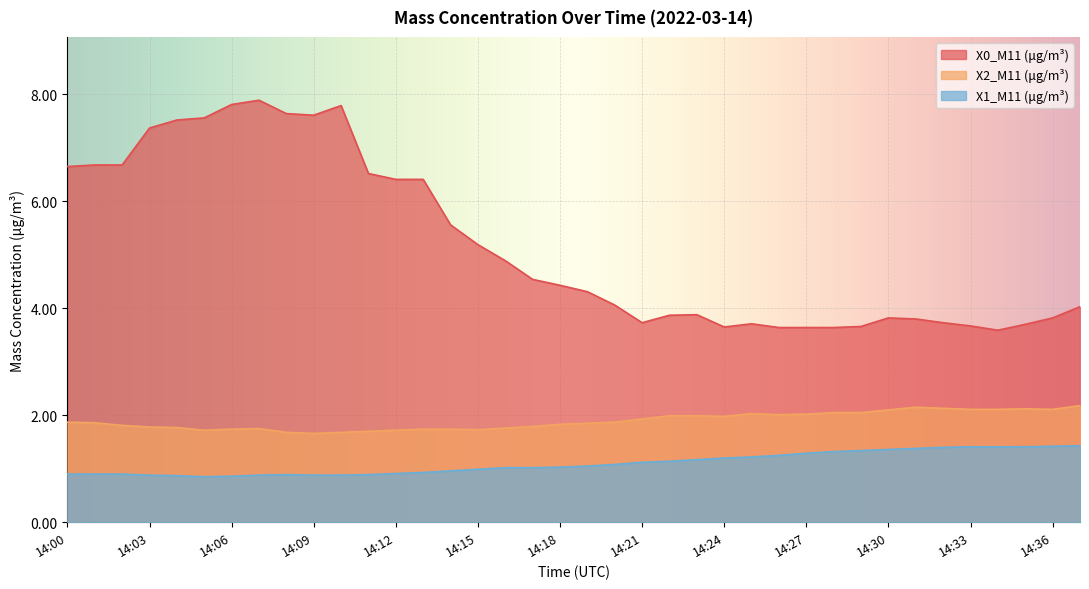

True or false: X0_M11 (μg/m³) has a value of 4.3 at 14:19.

True